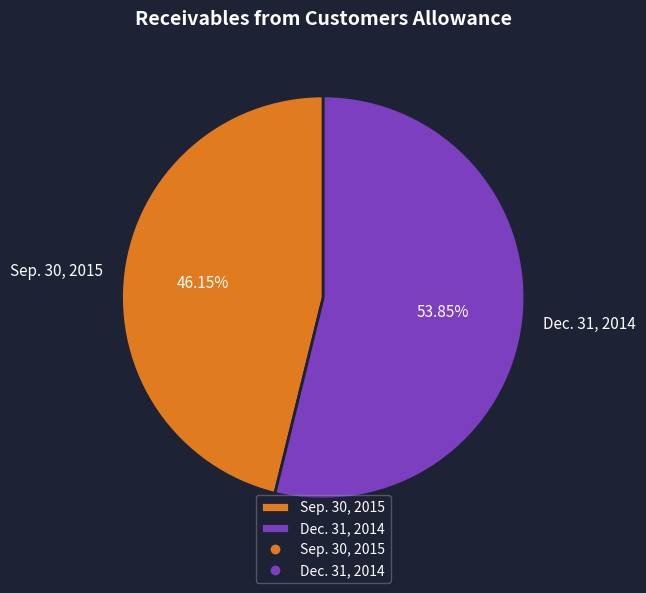

Which category accounts for the majority?

Dec. 31, 2014